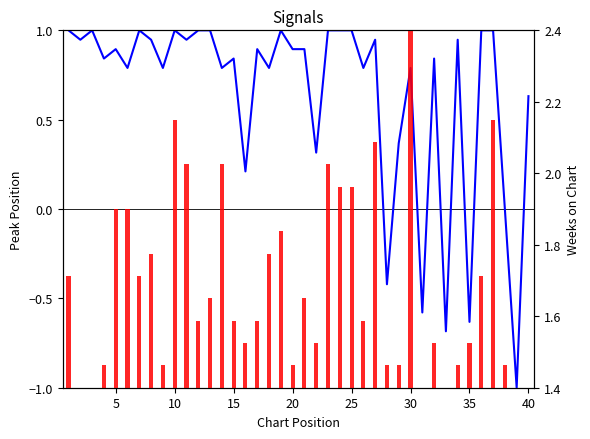

What is the smallest value displayed?

-1.0